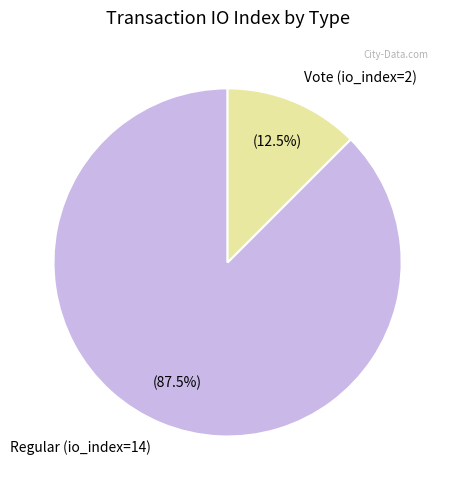

How many slices are in this pie chart?

2